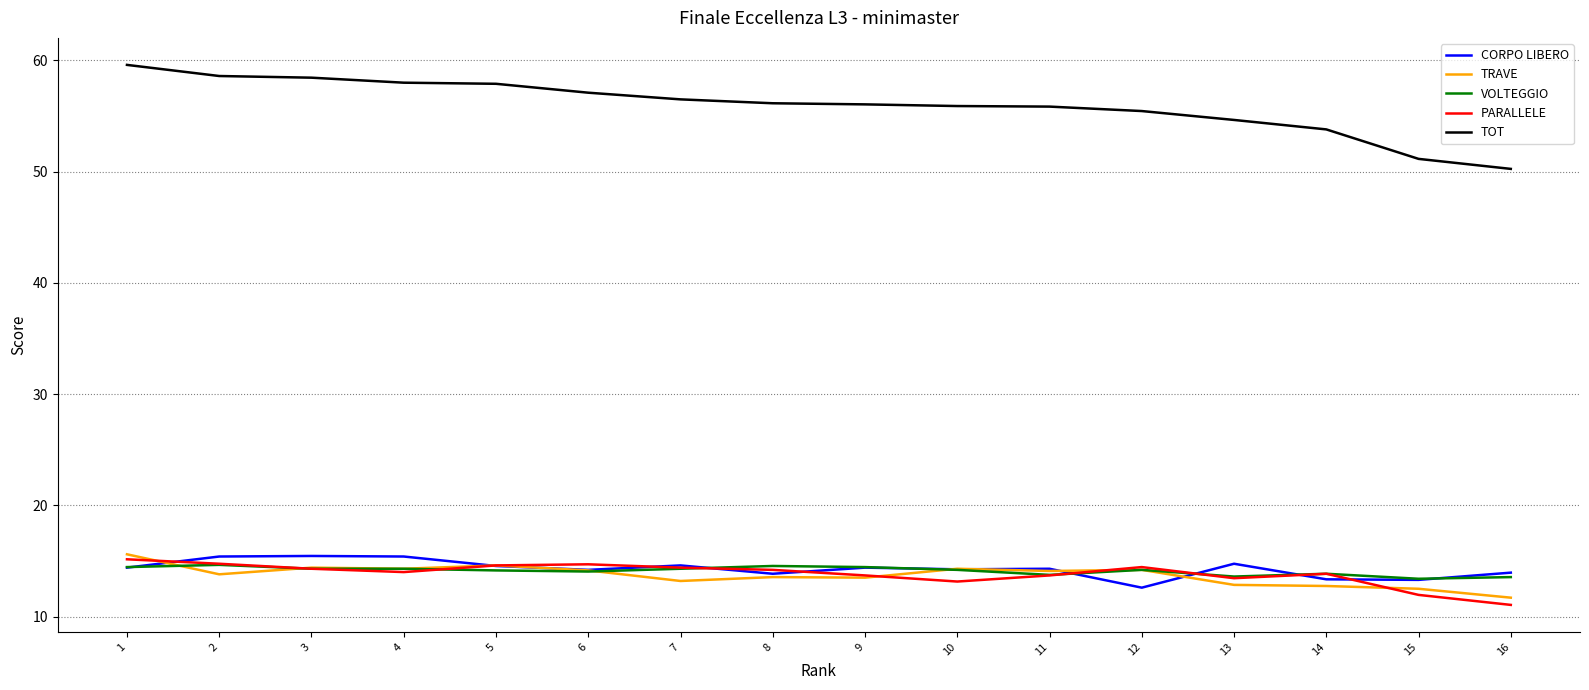

Which series has the largest range (max minus min)?

TOT